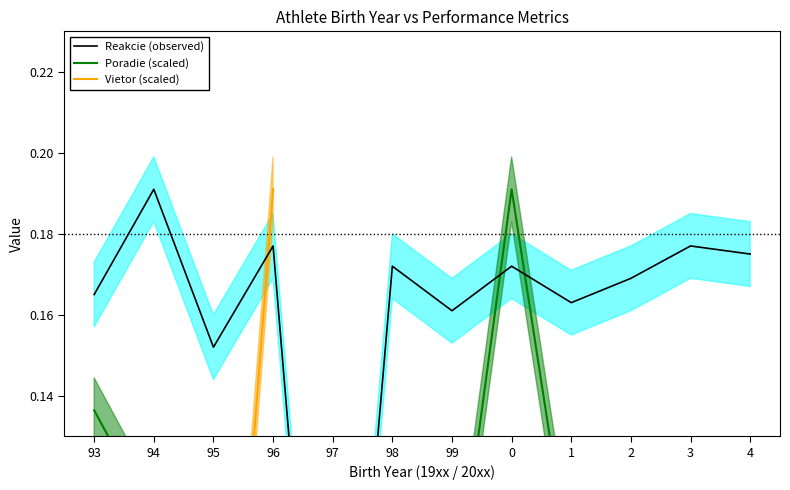

At how many categories does at least one series exceed 0?

11